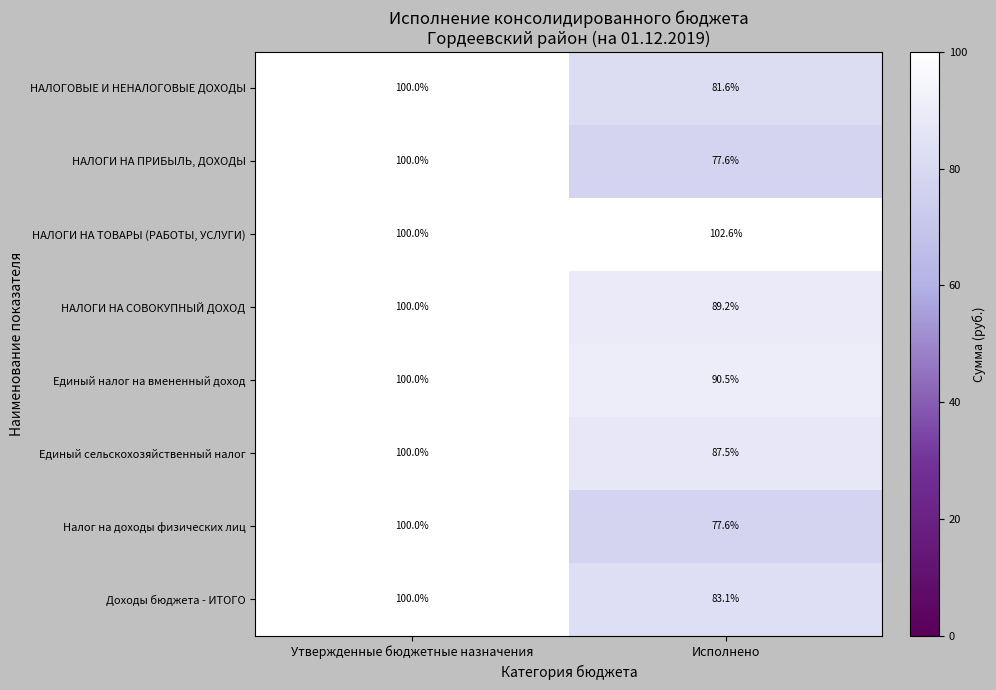

Is it true that Единый сельскохозяйственный налог equals 151.9 at Утвержденные бюджетные назначения?

False